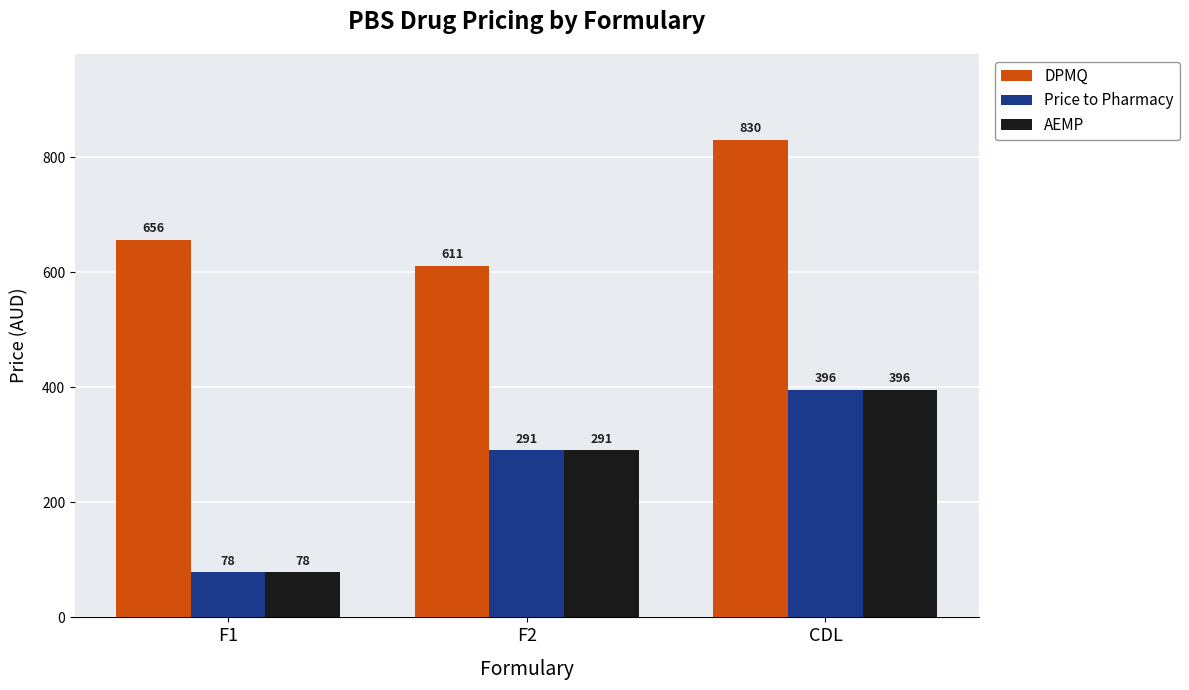

The DPMQ series shows 203.8 at F2. True or false?

False